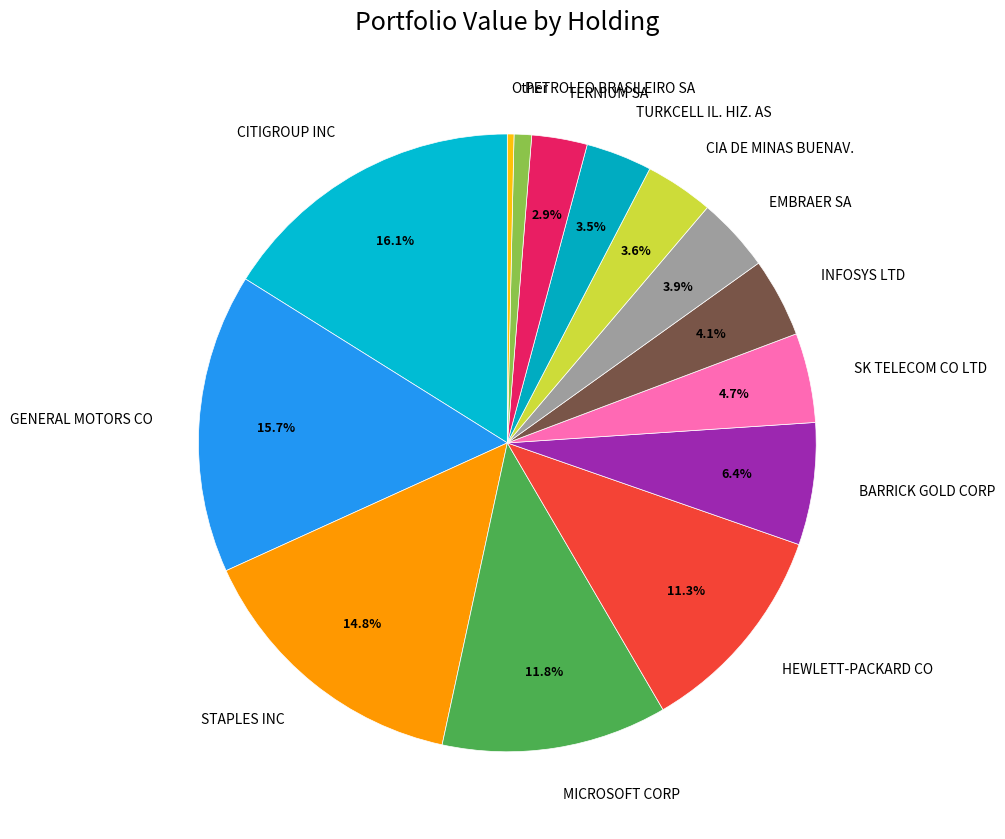

Combined, what portion of the pie is INFOSYS LTD and SK TELECOM CO LTD?

8.8%